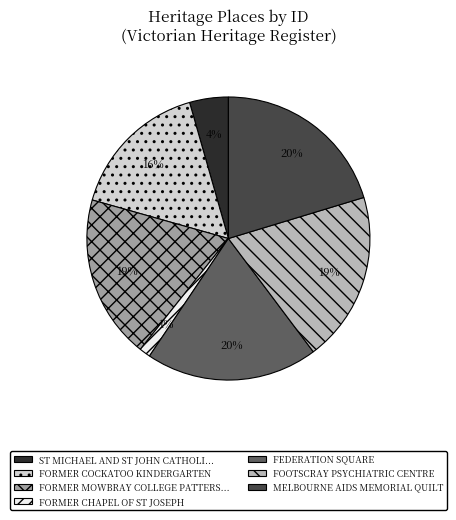

To the nearest percent, what is the difference between the largest and smallest slice percentages?

19%